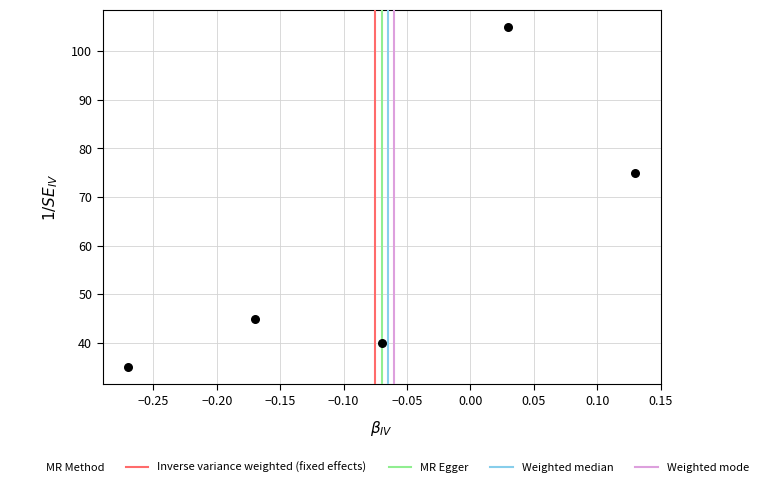

What is the range of Y values (max minus min)?

70